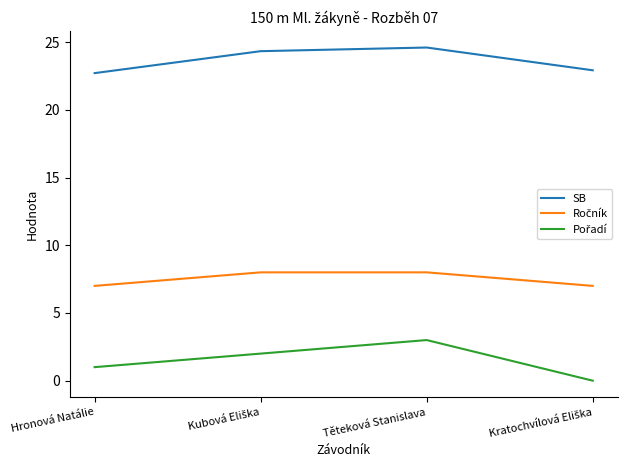

How many lines are shown in the chart?

3